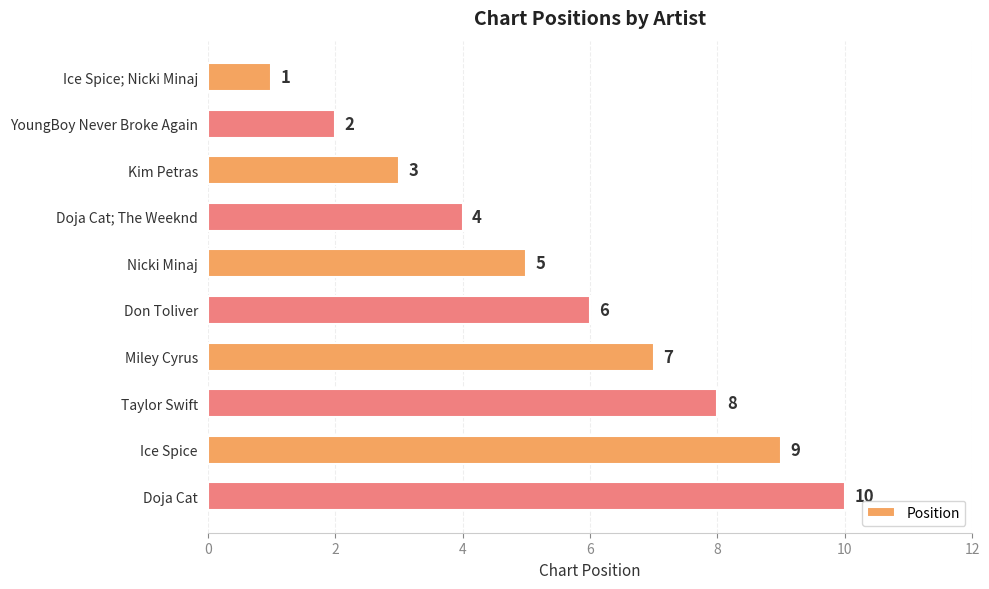

Which label corresponds to the smallest value in the chart?

Ice Spice; Nicki Minaj